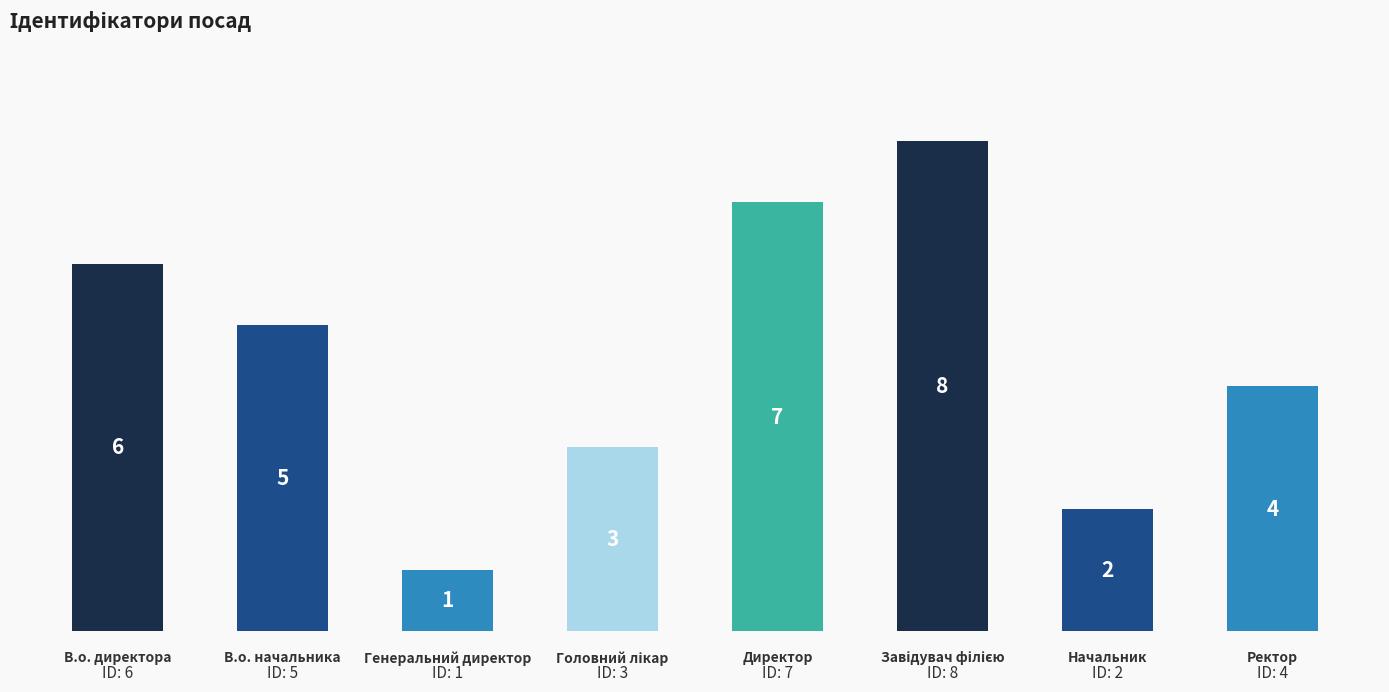

What is the smallest value displayed?

1